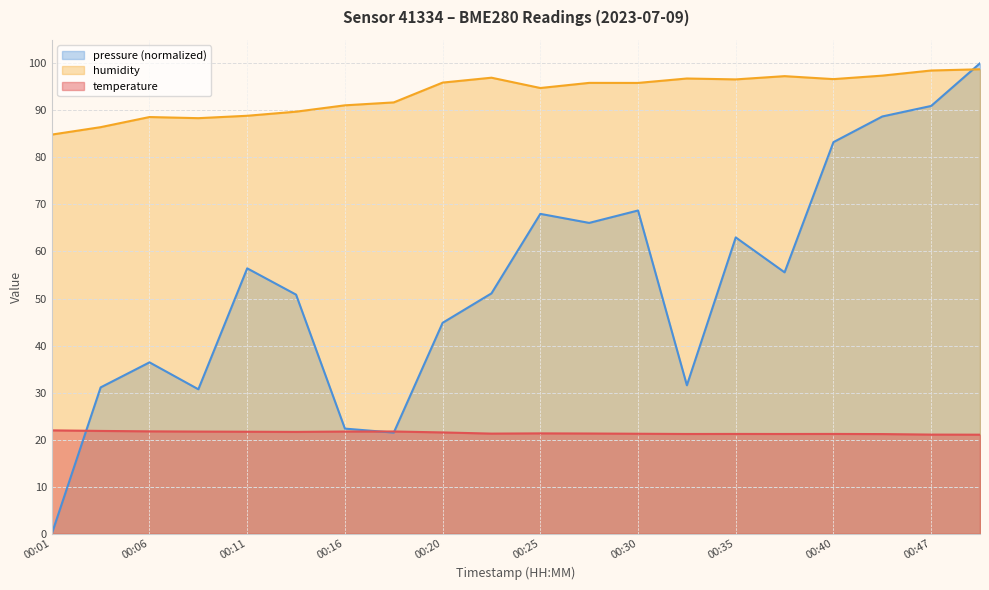

Reading left to right, what are all the values shown in this chart?

temperature: 00:01=22.0	00:03=21.9	00:06=21.8	00:08=21.7	00:11=21.7	00:13=21.6	00:16=21.7	00:18=21.7	00:20=21.5	00:23=21.3	00:25=21.3	00:28=21.3	00:30=21.3	00:33=21.2	00:35=21.2	00:37=21.2	00:40=21.2	00:42=21.2	00:47=21.1	00:50=21.1
humidity: 00:01=84.8	00:03=86.4	00:06=88.6	00:08=88.3	00:11=88.8	00:13=89.7	00:16=91.1	00:18=91.7	00:20=95.9	00:23=96.9	00:25=94.7	00:28=95.8	00:30=95.8	00:33=96.8	00:35=96.6	00:37=97.3	00:40=96.6	00:42=97.4	00:47=98.5	00:50=98.7
pressure_scaled: 00:01=0.0	00:03=31.1	00:06=36.4	00:08=30.7	00:11=56.4	00:13=50.8	00:16=22.4	00:18=21.5	00:20=44.8	00:23=51.1	00:25=68.0	00:28=66.1	00:30=68.7	00:33=31.6	00:35=63.0	00:37=55.6	00:40=83.2	00:42=88.7	00:47=90.9	00:50=100.0